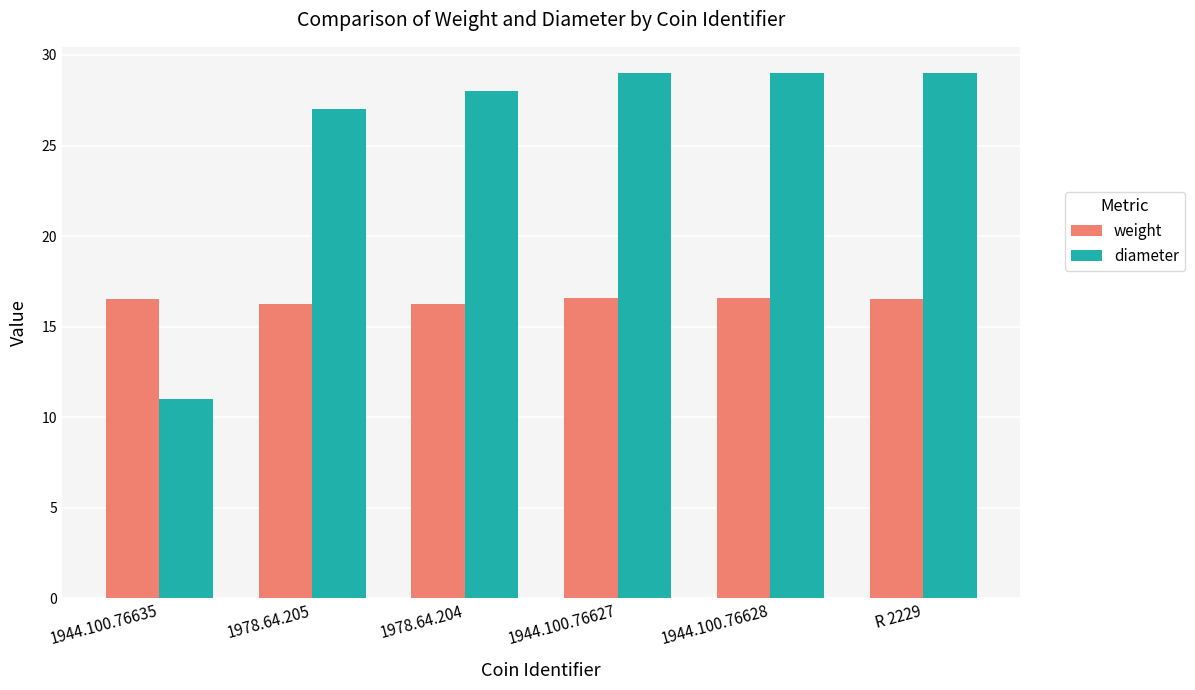

What is the label of the 5th bar from the left?

1944.100.76628